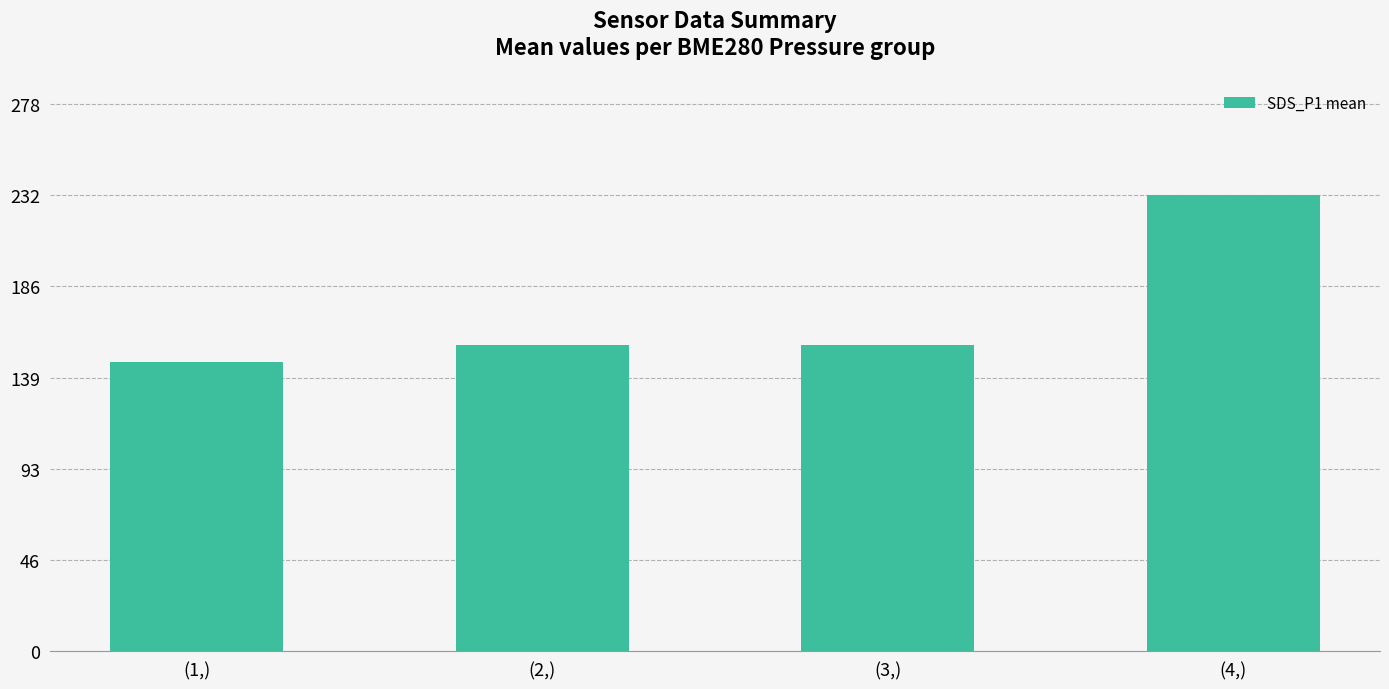

What is the value of the 1st bar from the left?

146.9